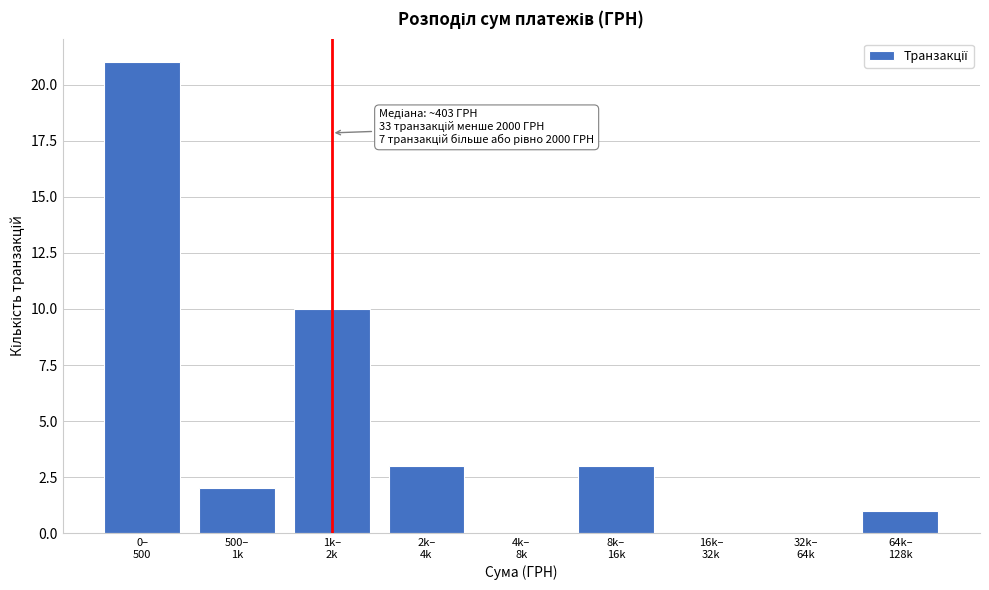

What is the maximum value shown in the chart?

21